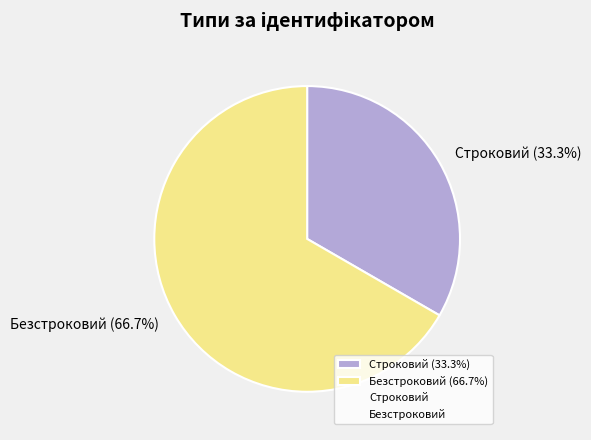

Combined, what portion of the pie is Безстроковий and Строковий?

100.0%